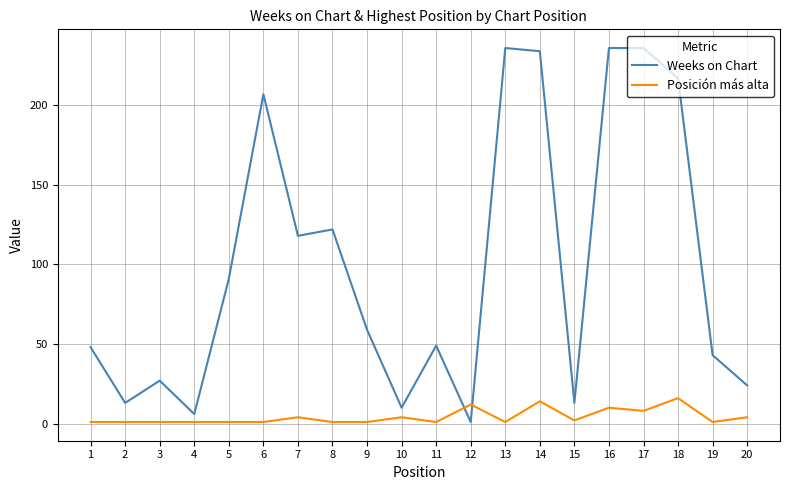

Is the value of Weeks on Chart at 8 greater than the value of Posición más alta at 10?

Yes